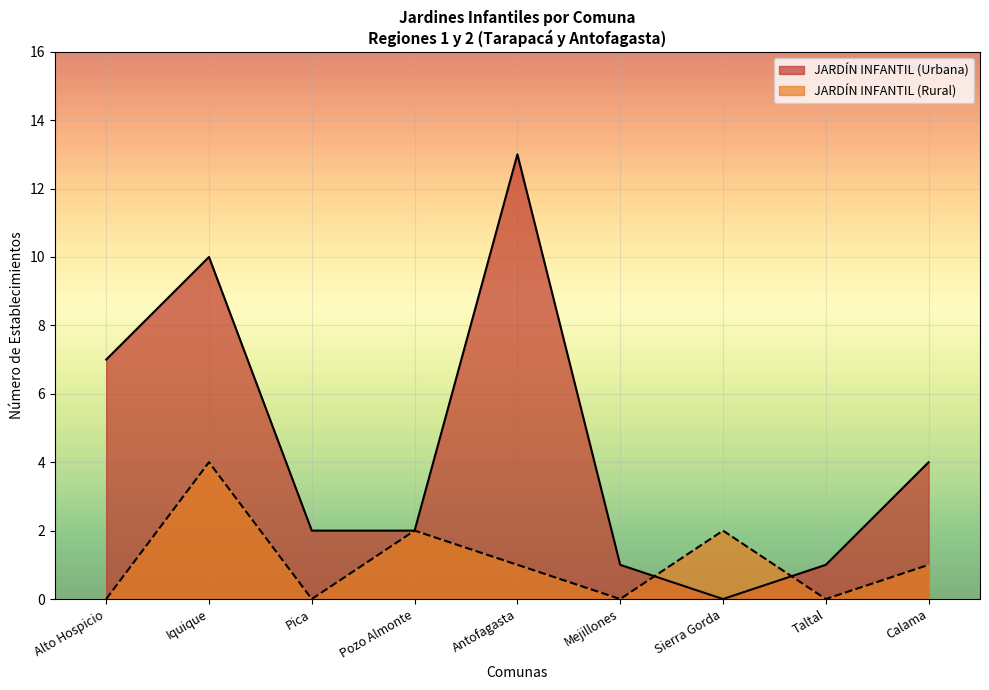

Which series has the largest total across all categories?

JARDÍN INFANTIL (Urbana)